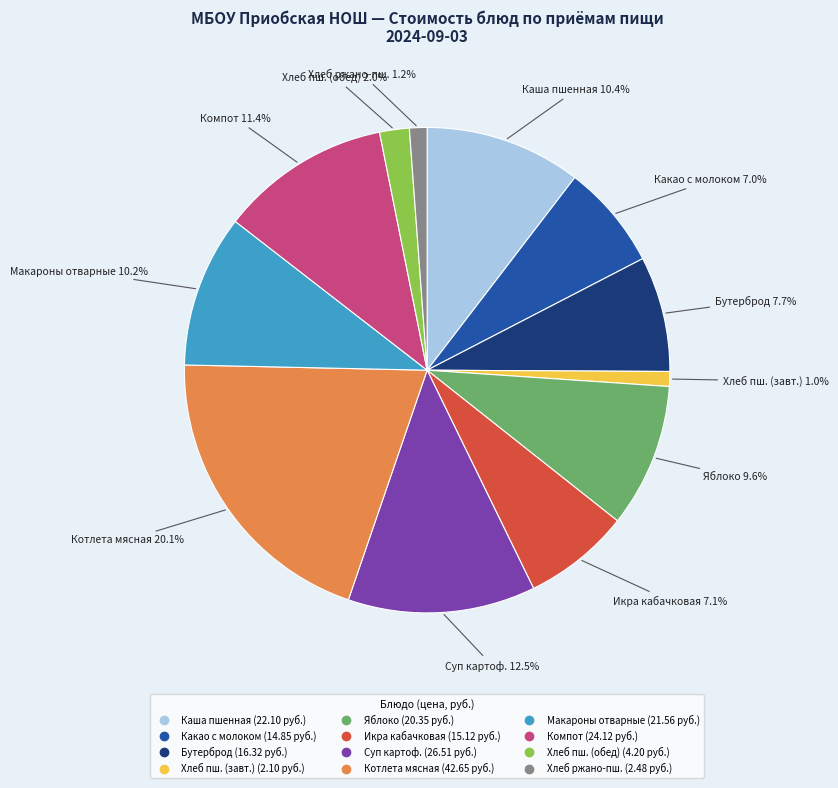

How many segments does this pie chart have?

12